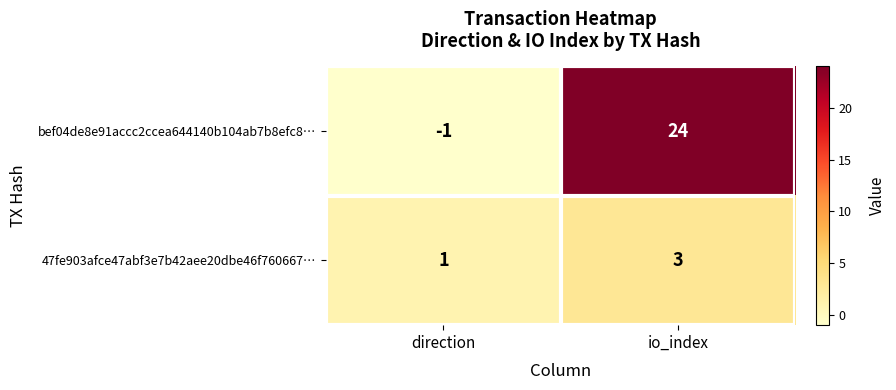

How many series are shown in this chart?

2